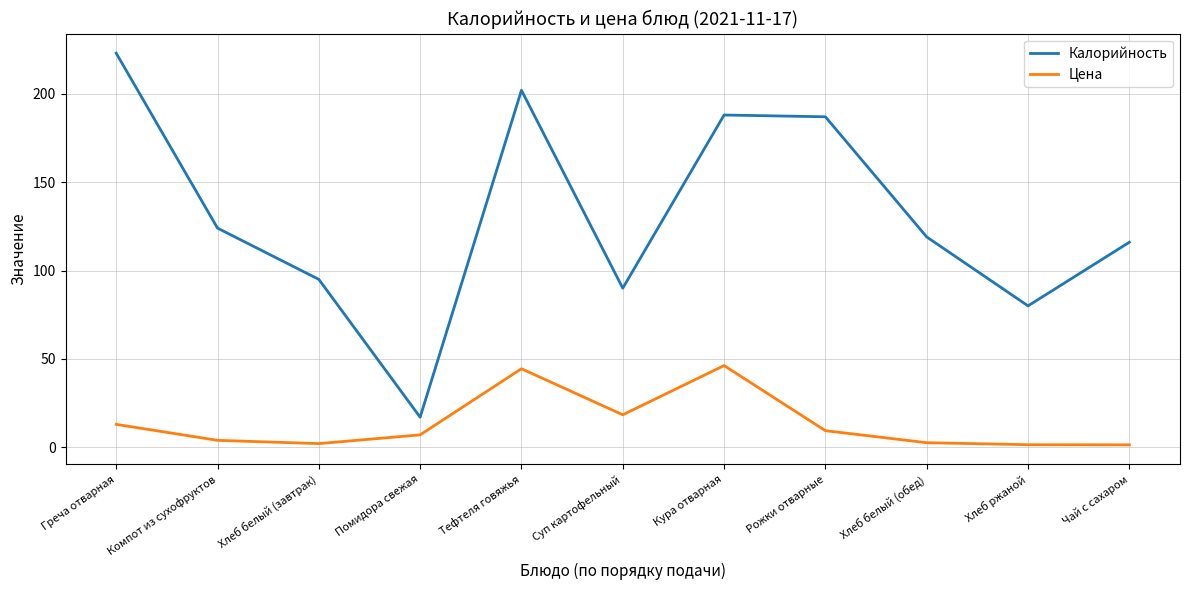

What is the difference between the maximum and minimum values in the Калорийность series?

206.0